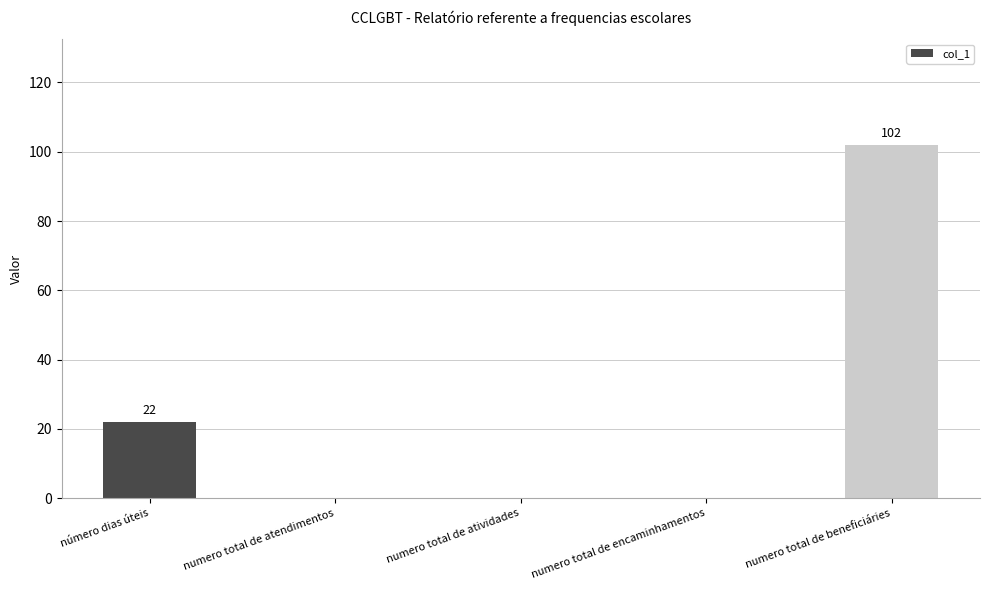

Is it true that the value at numero total de encaminhamentos is 0?

True